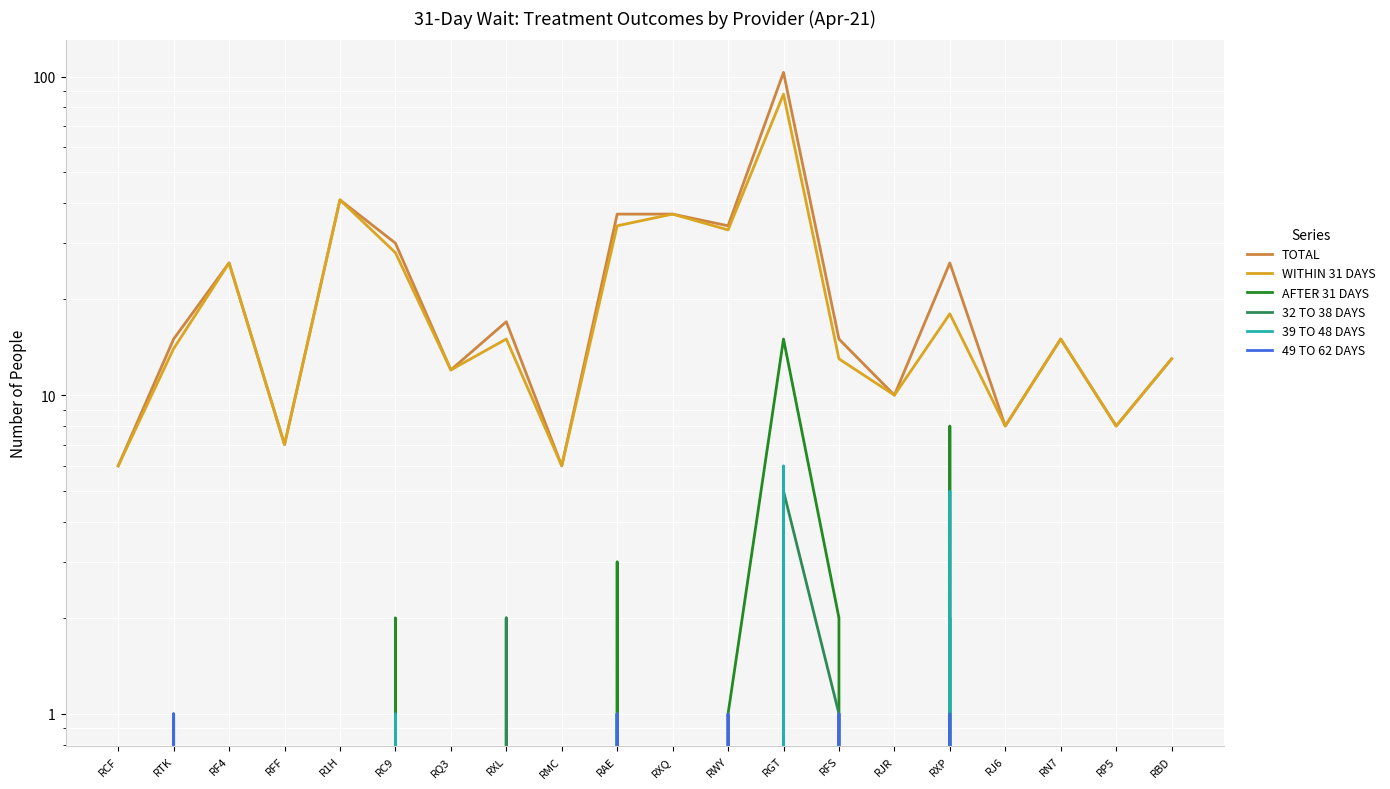

Which has a higher value, RJ6 or RCF?

RJ6